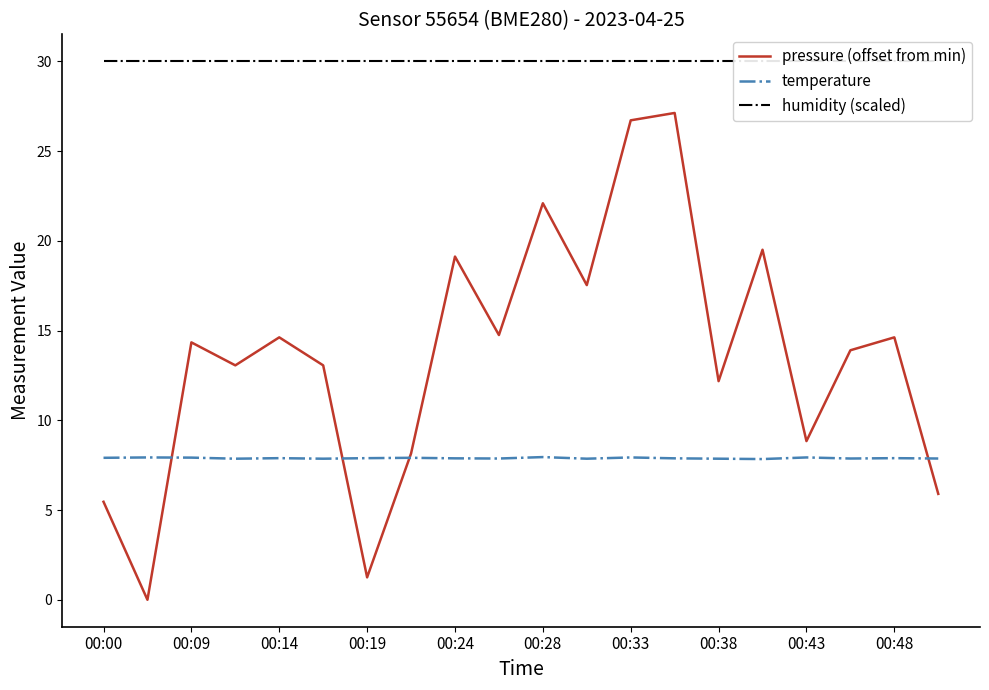

In pressure (offset from min), how many points are lower than both neighbors (excluding endpoints)?

7